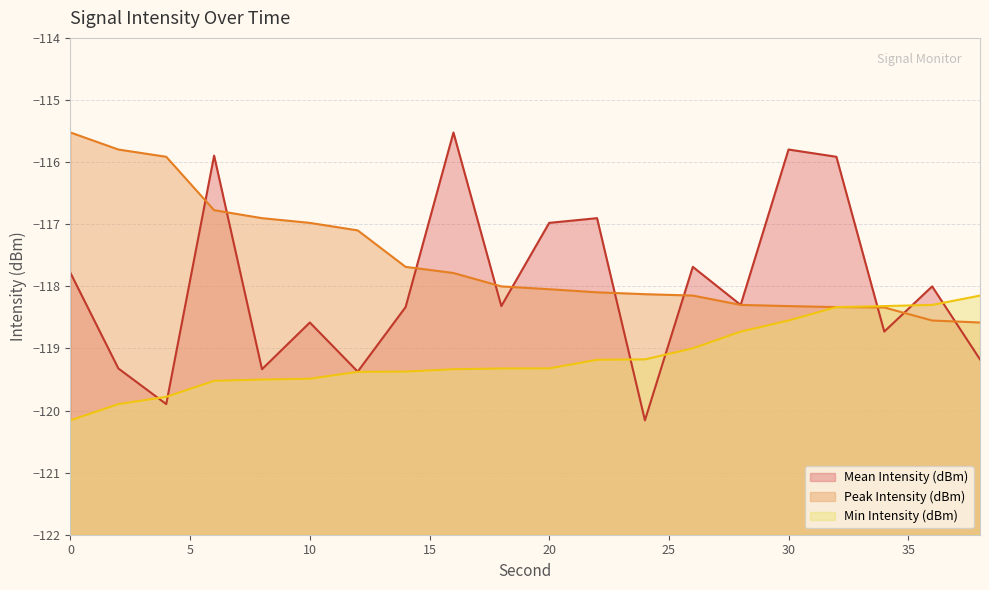

What is the sum of the Min Intensity (dBm) values at 2 and 38?

-238.0